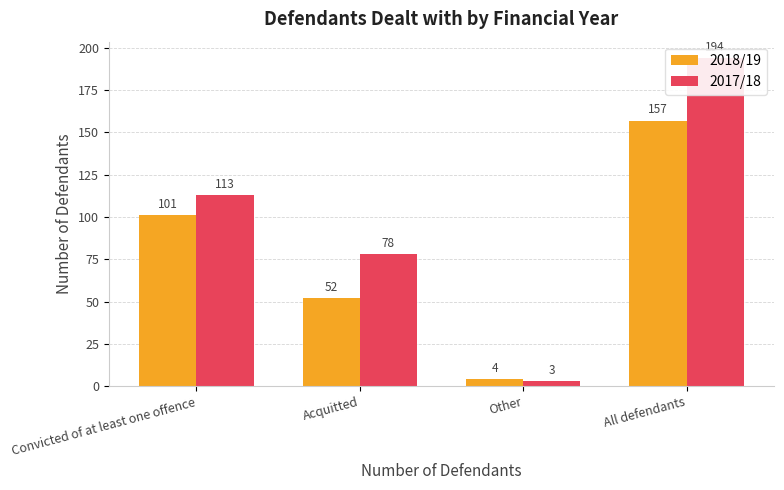

What is the difference between the 2017/18 values at Acquitted and Other?

75